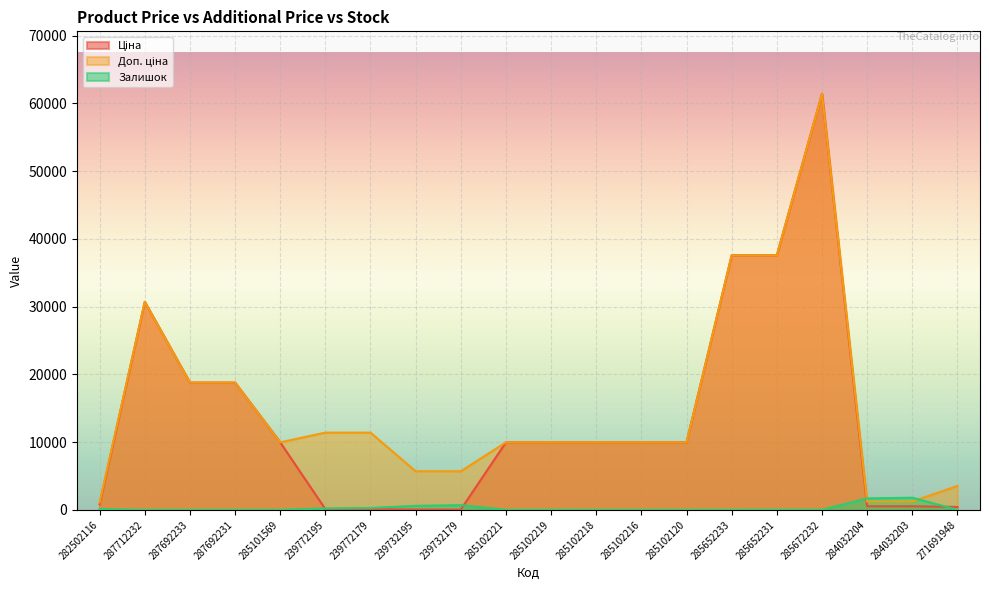

The value of Доп. ціна at 239732179 is 5705.0. True or false?

True